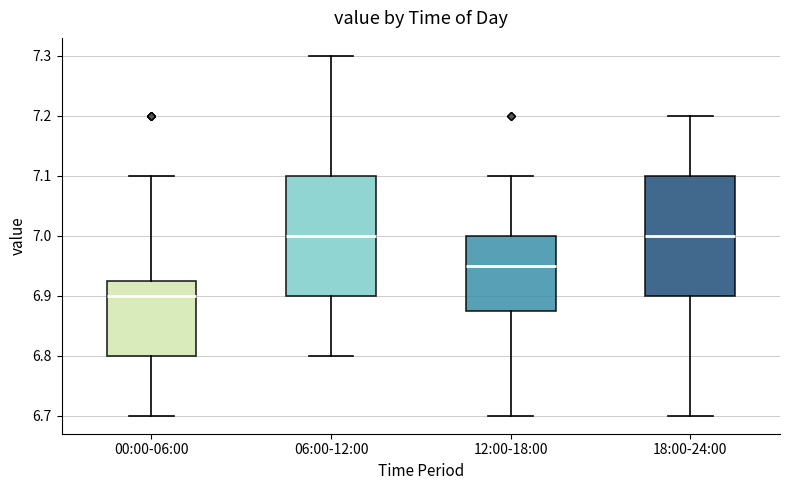

Where does the upper whisker of the box for 00:00-06:00 end on the y-axis? The values are not printed on the chart, so give them approximately, as read against the axis.

7.10